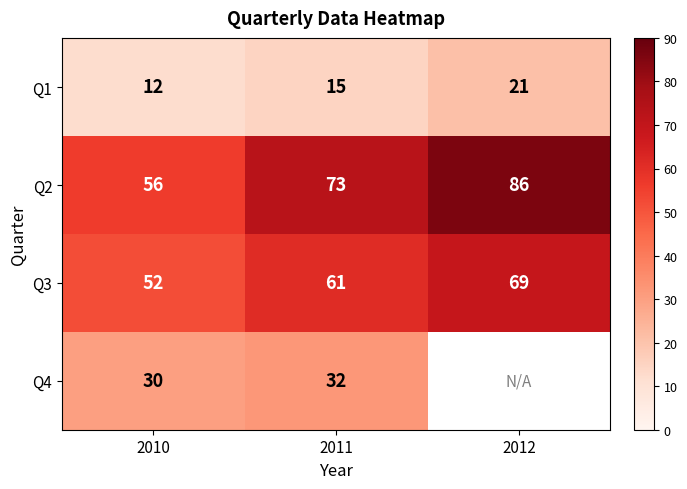

Which category has the lowest value in the Q3 series?

2010